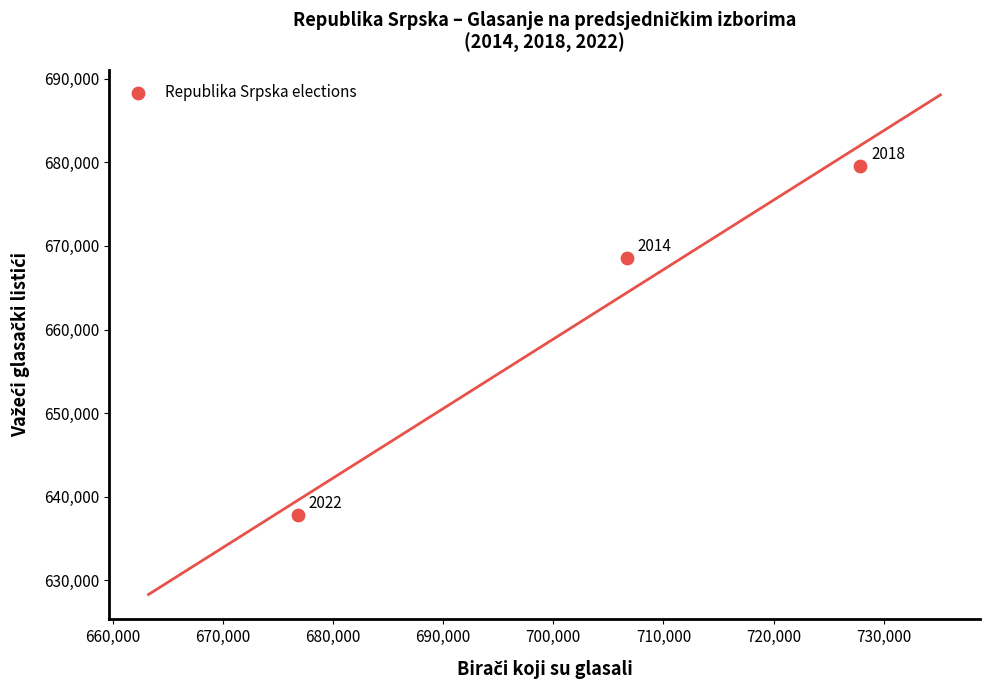

What Y value in the scatter plot is closest to 658712?

668528